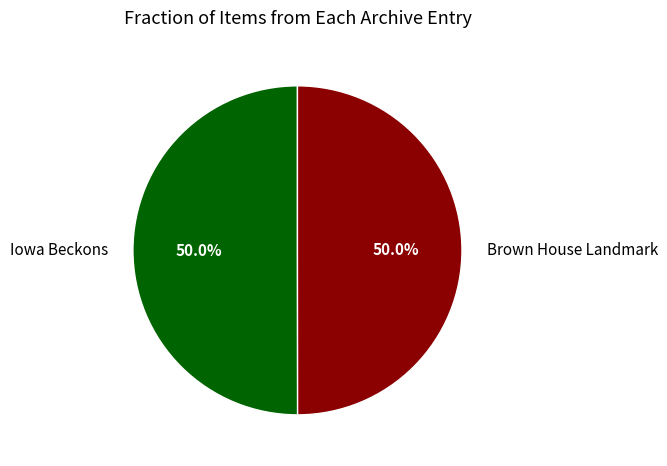

What portion of the pie excludes Iowa Beckons?

50.0%